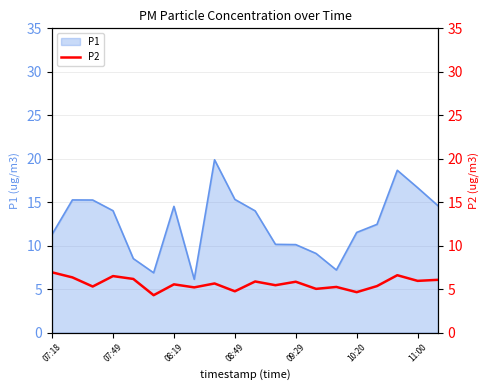

Is it true that P1 equals 16.7 at 11:00?

True